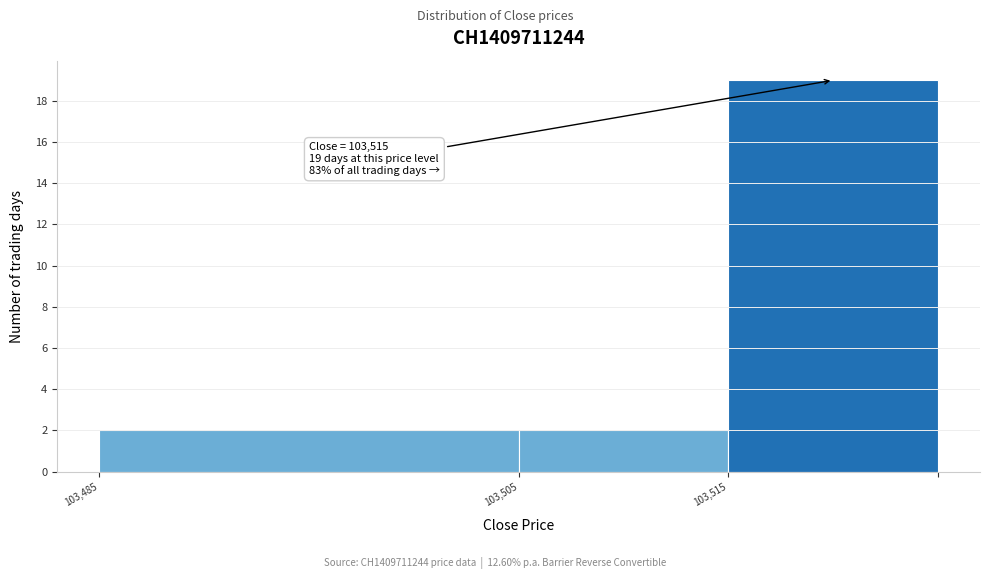

Reading left to right, what are all the values shown in this chart?

103,485=2	103,505=2	103,515=19